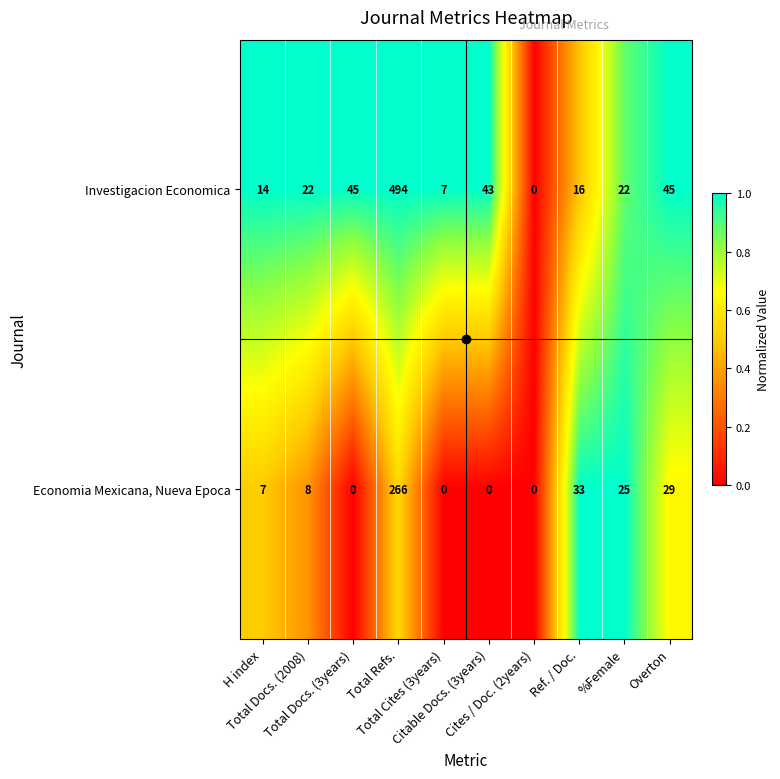

What is the maximum value shown in the chart?

494